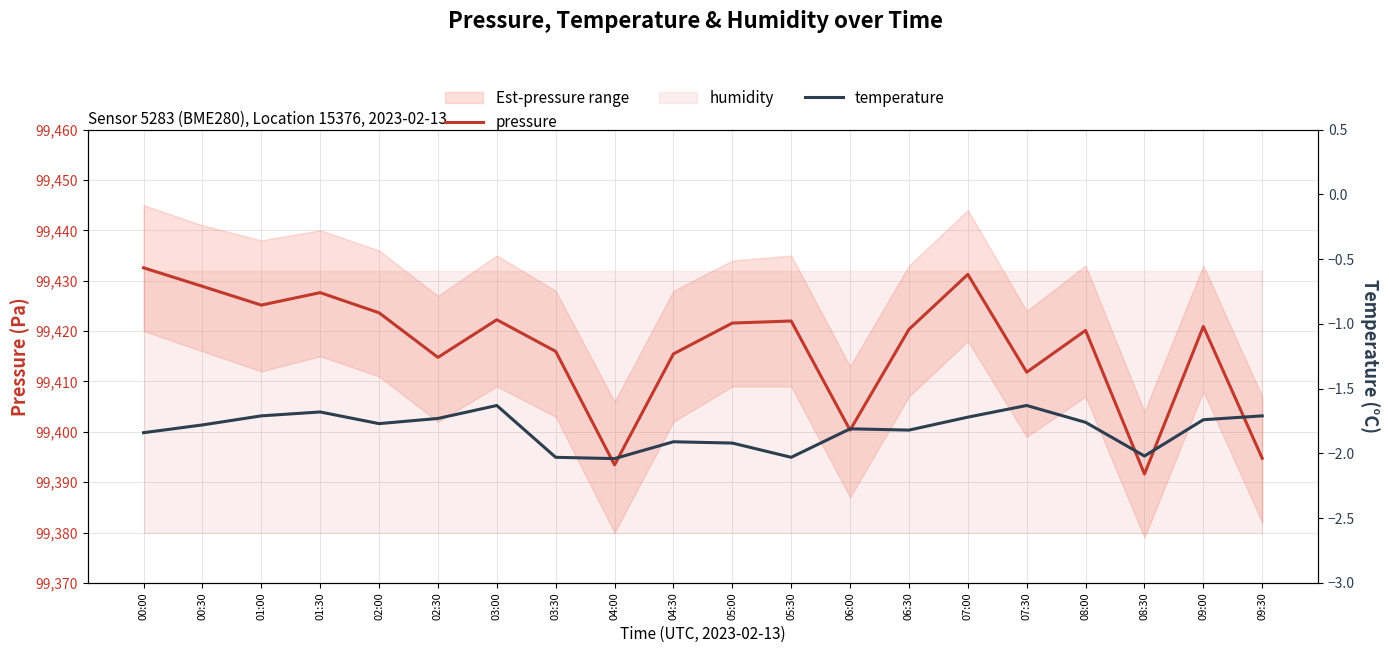

How many lines are shown in the chart?

2